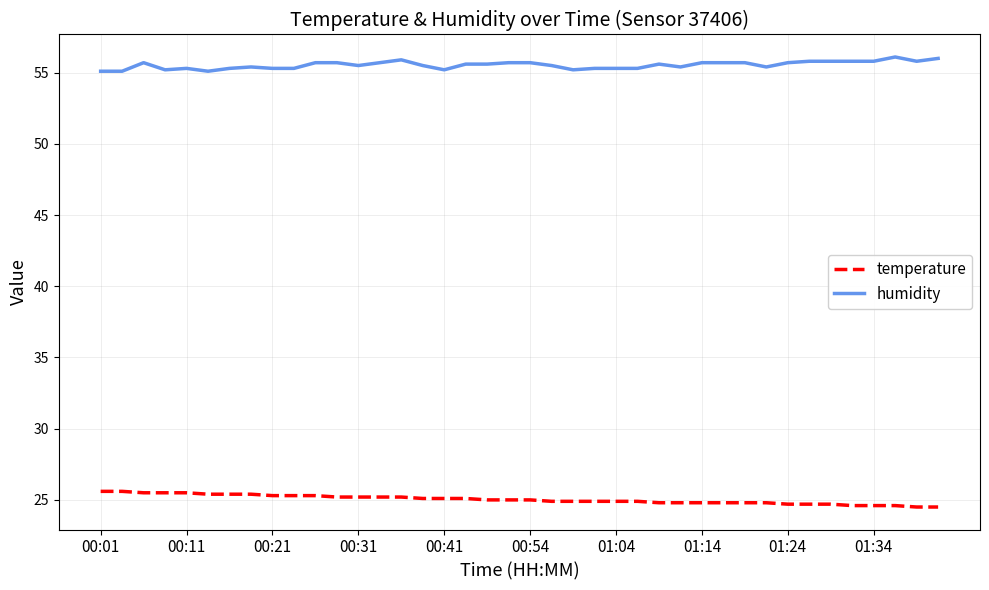

True or false: temperature and humidity intersect in this chart.

False